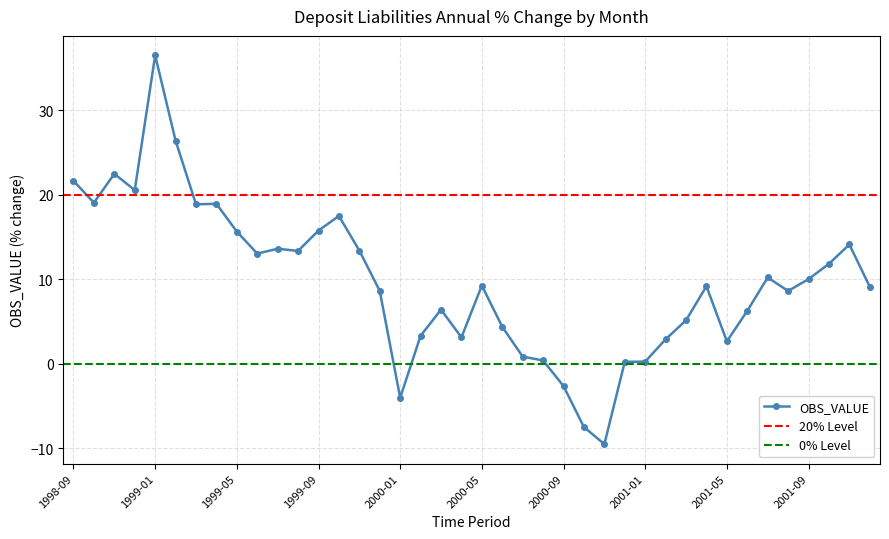

True or false: the data has more than 2 interior local peaks.

True